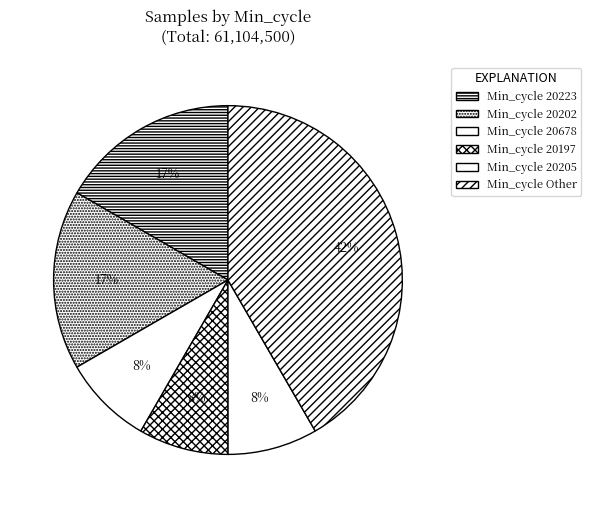

Count the number of slices in the pie.

6